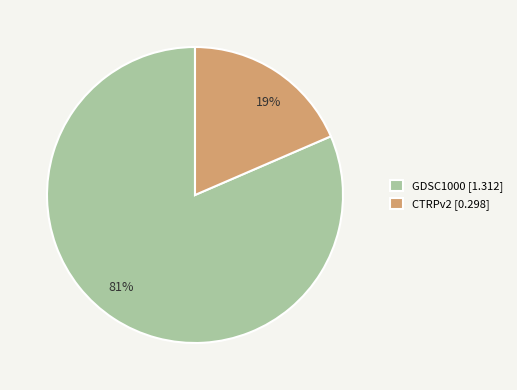

Is it true that CTRPv2 is 19% of the pie?

True